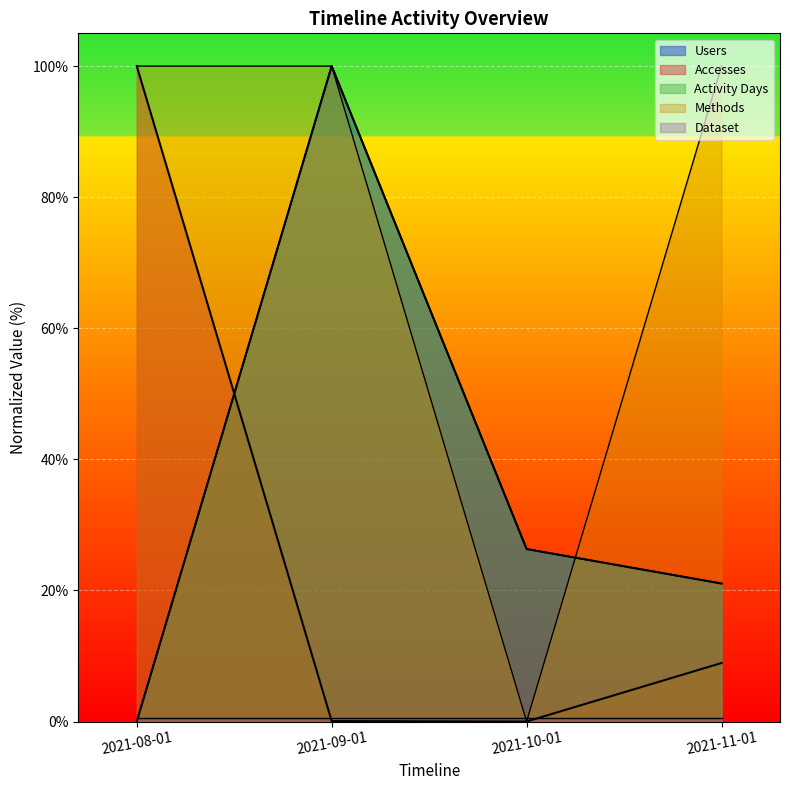

What is the label of the 4th point from the right?

2021-08-01